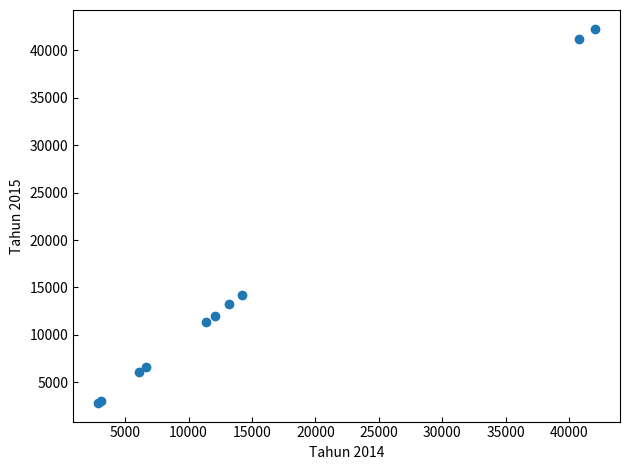

What Y value in the scatter plot is closest to 22555?

14153